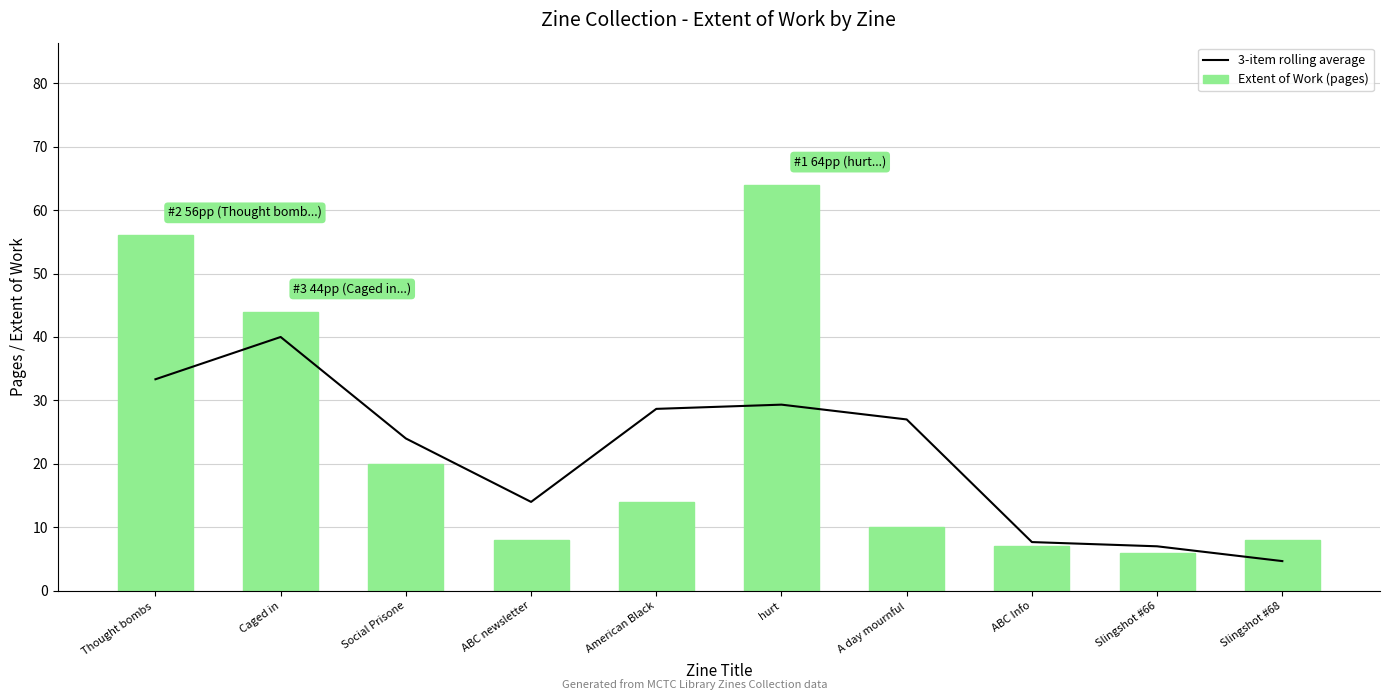

At which label does 3-item rolling average first exceed 26?

Thought bombs 